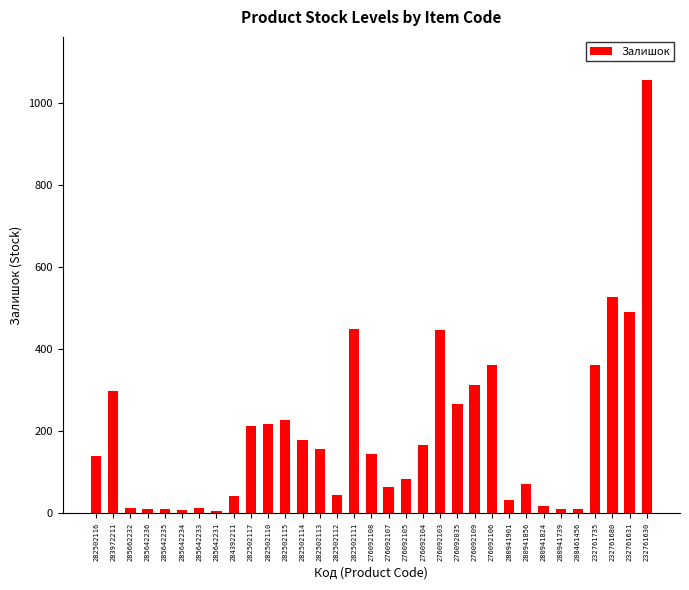

The value at 232761631 is 492. True or false?

True